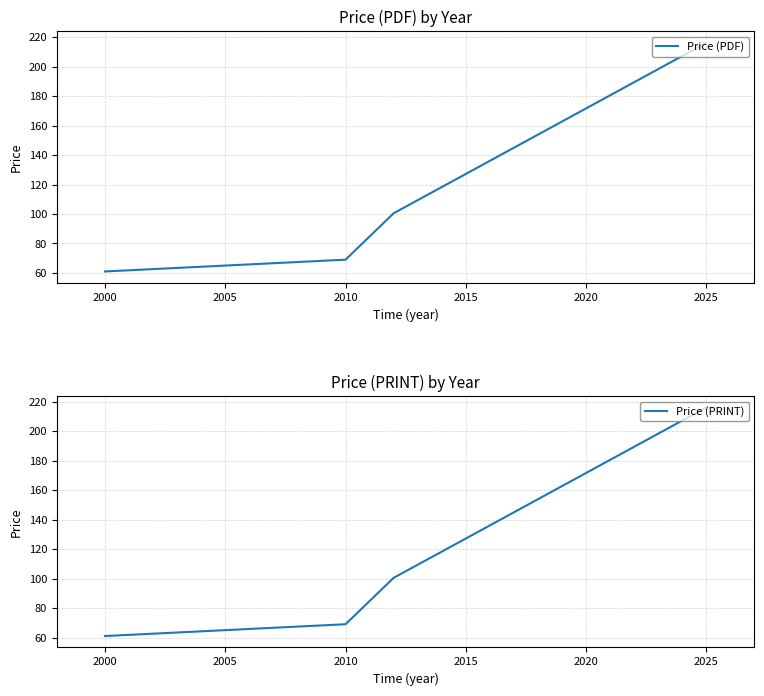

What is the difference between the Price (PRINT) values at 2000 and 2010?

8.0